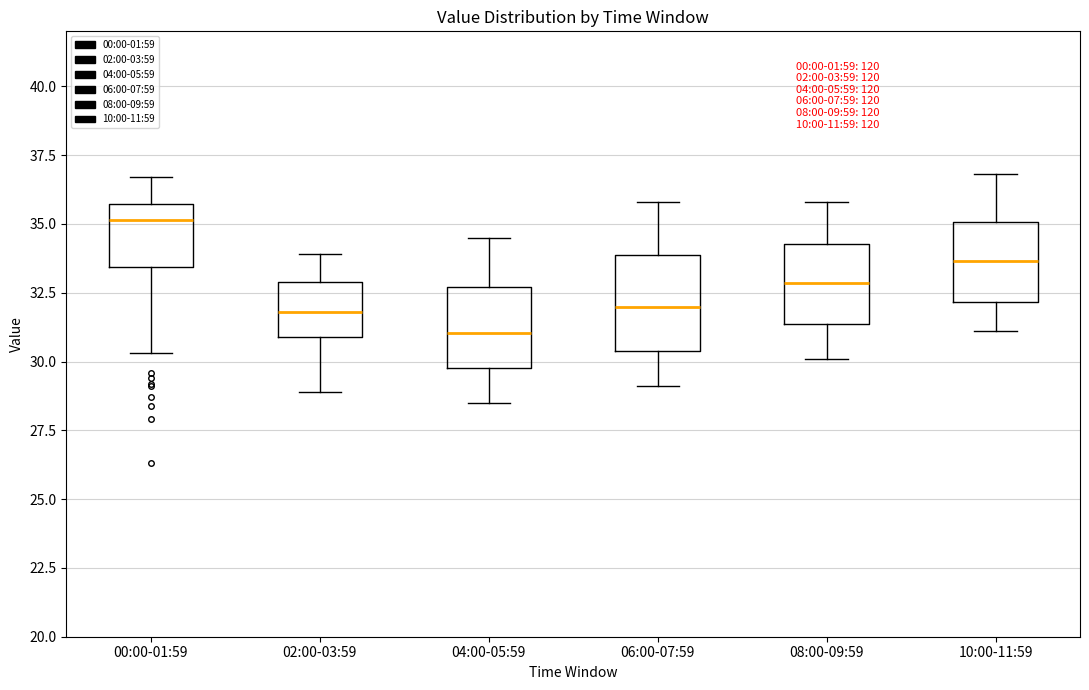

Comparing the boxes themselves (not the whiskers), which one is the tallest?

06:00-07:59